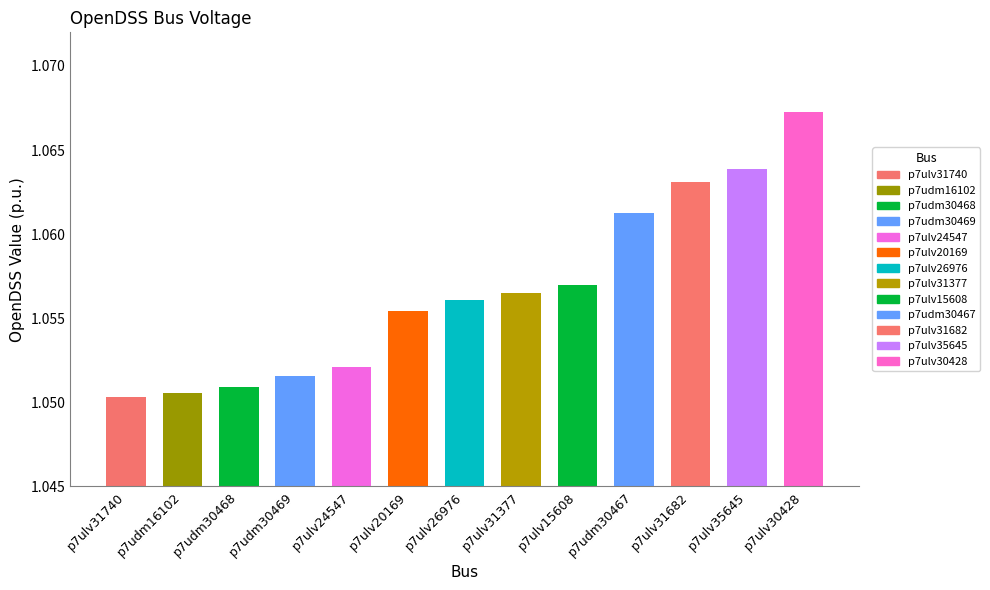

What is the label of the 13th bar from the right?

p7ulv31740